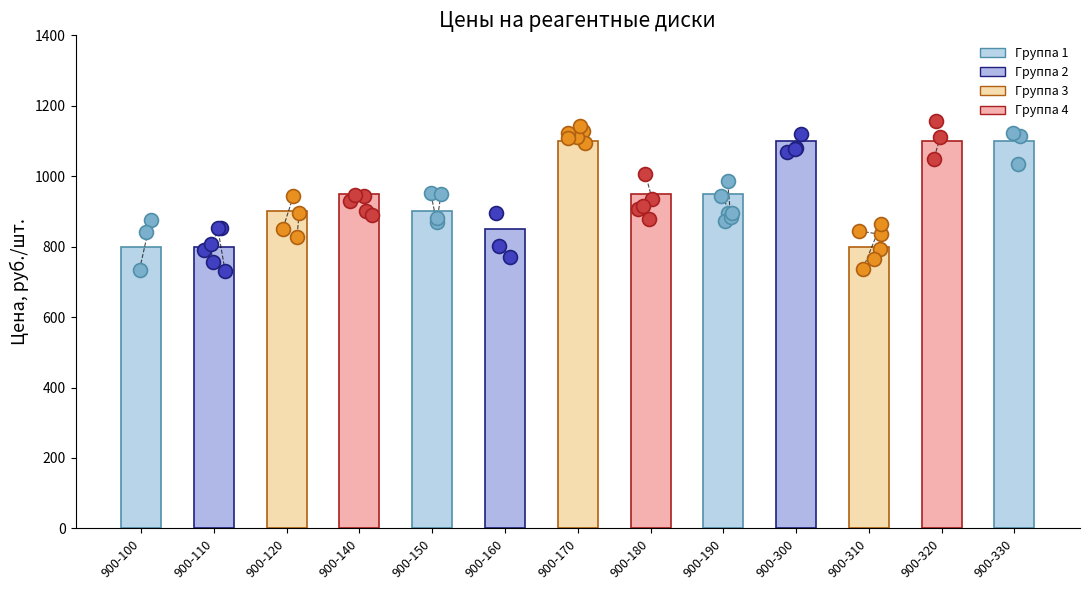

Between 900-140 and 900-170, which is larger?

900-170